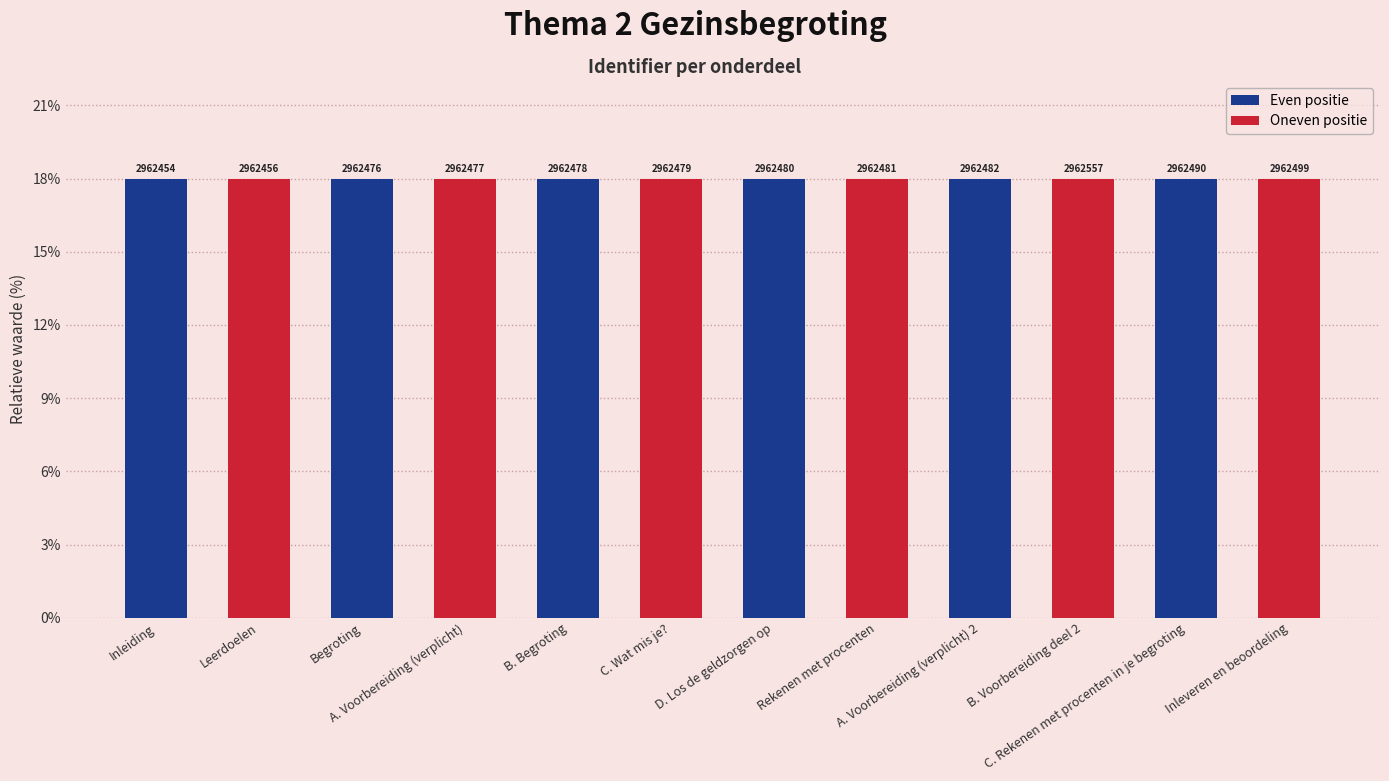

How many bars are there in total?

12